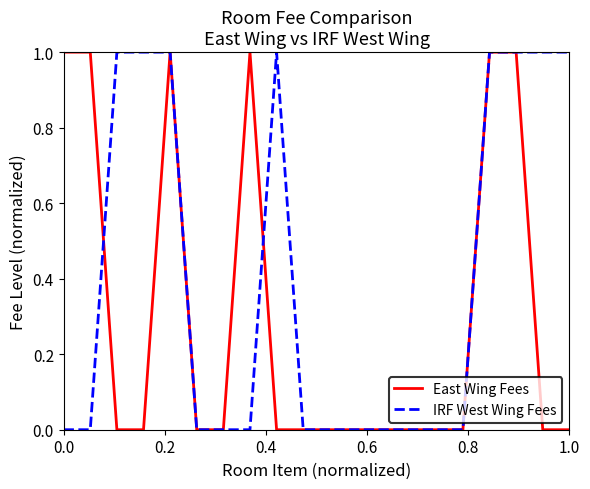

Which series has the largest total across all categories?

IRF West Wing Fees